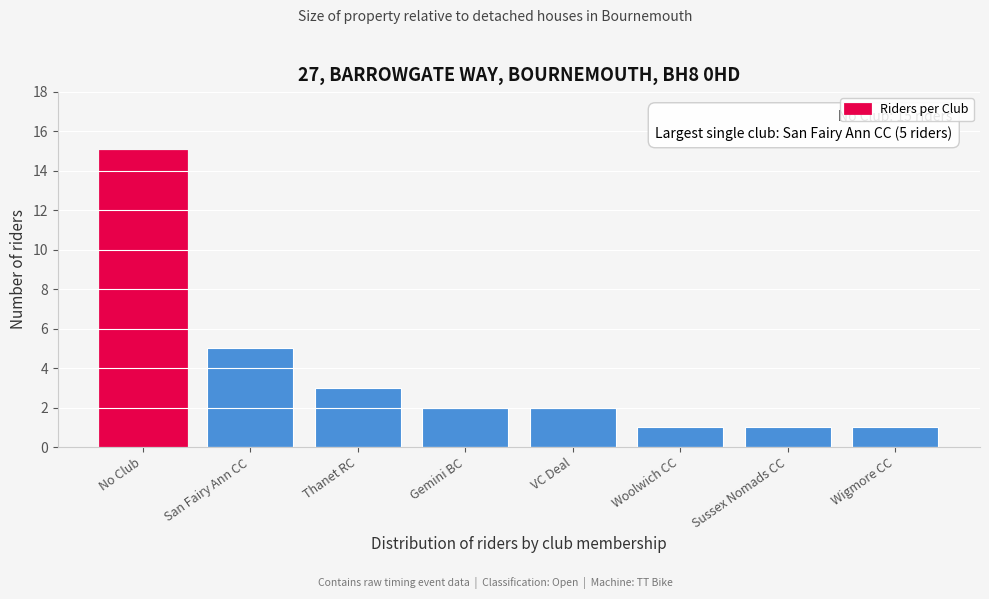

Reading right to left, list all the values displayed in this chart.

1	1	1	2	2	3	5	15